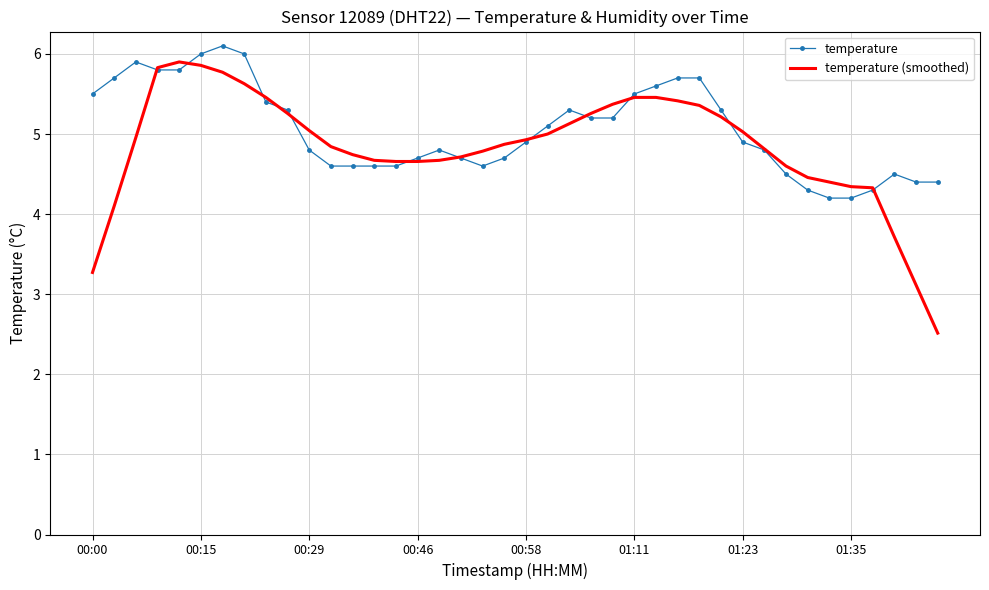

Which series has the largest range (max minus min)?

temperature (smoothed)